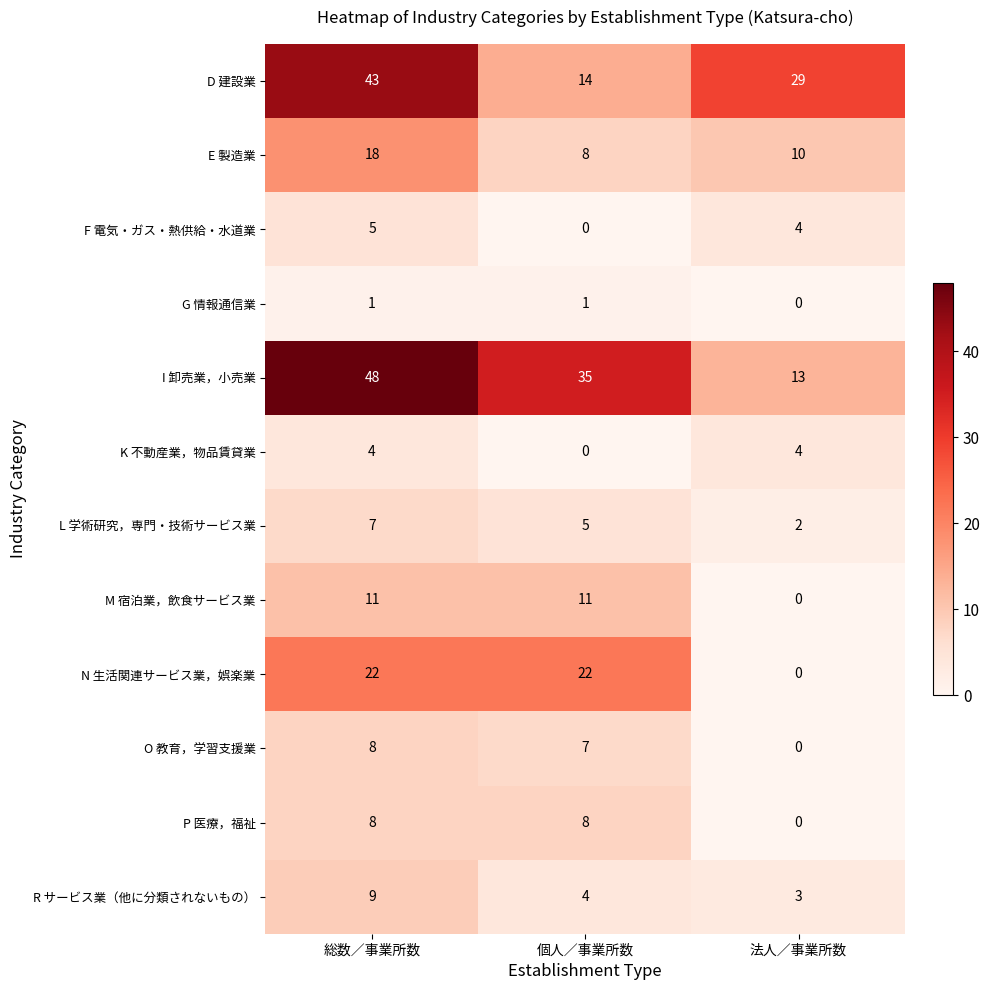

Count the I 卸売業，小売業 values in the range 13 to 48.

3